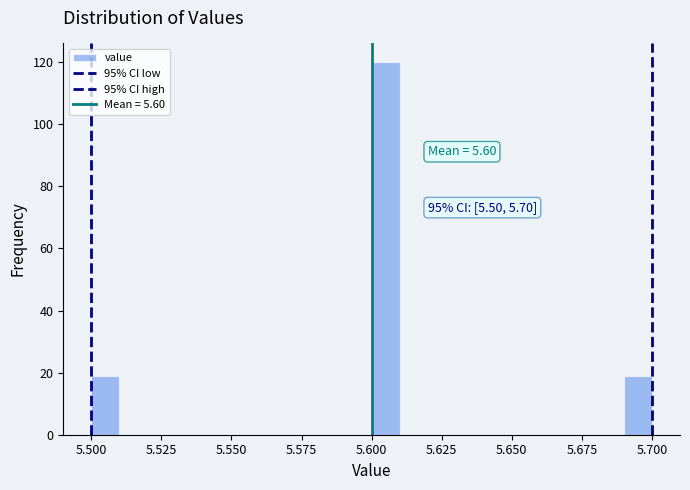

Around what value on the x-axis is the tallest bar? Give the approximate position of its centre, as read against the axis.

5.605